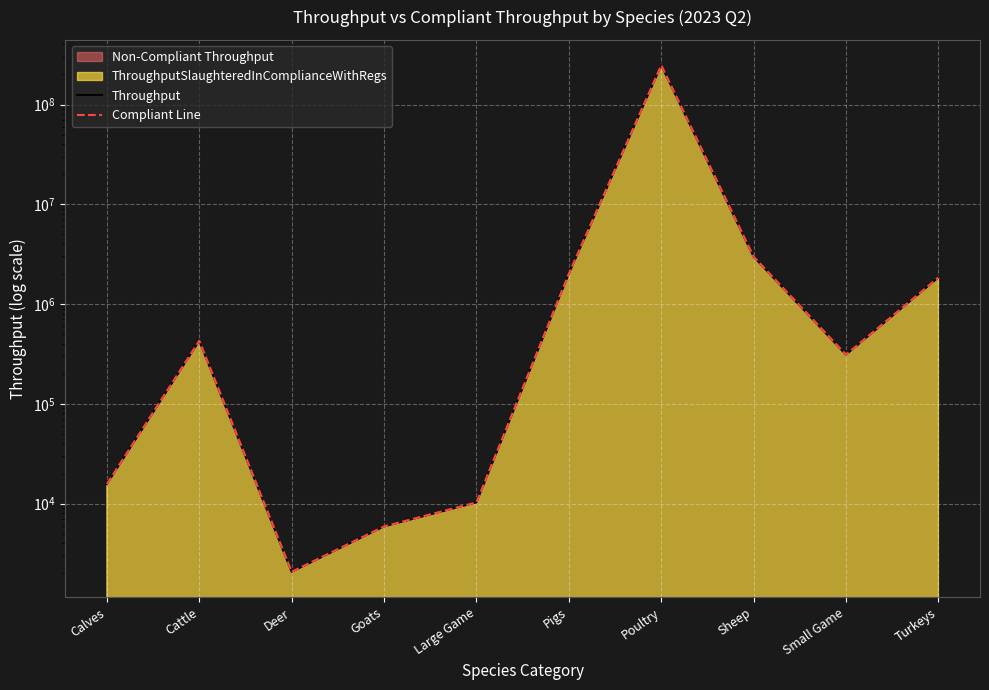

Is it true that Throughput equals 2008 at Goats?

False